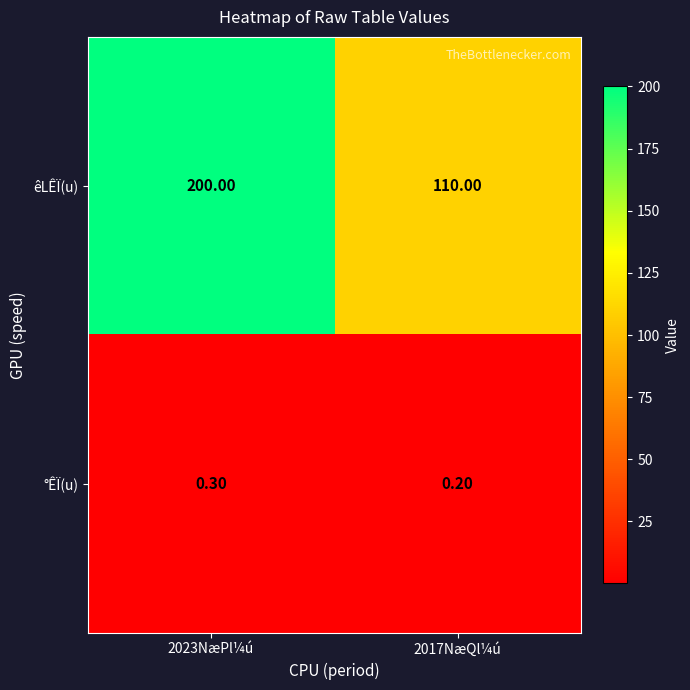

At which category is the sum across all series the highest?

2023NæPl¼ú